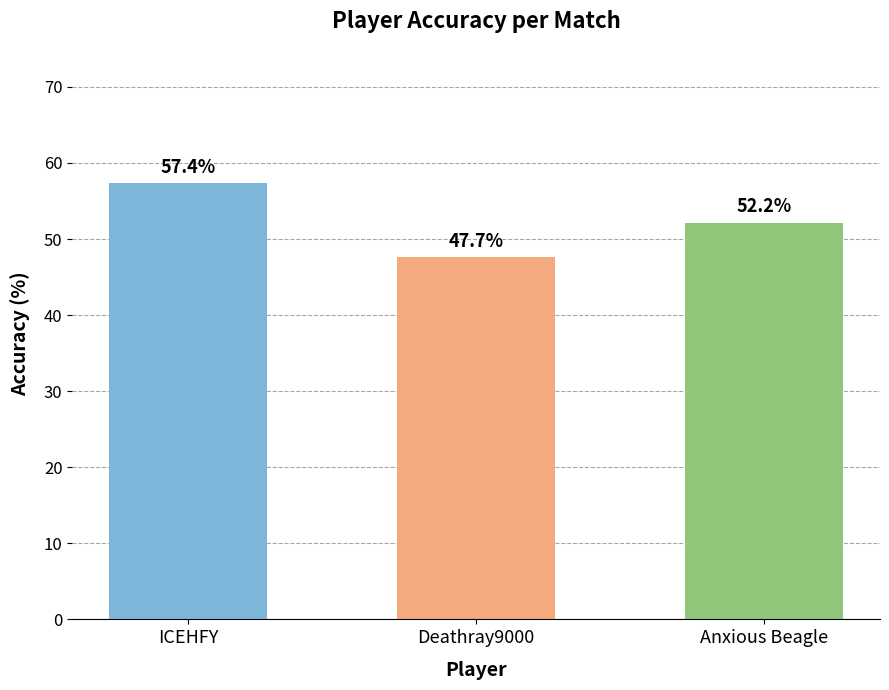

Reading left to right, list all the values displayed in this chart.

ICEHFY=57.4	Deathray9000=47.7	Anxious Beagle=52.2